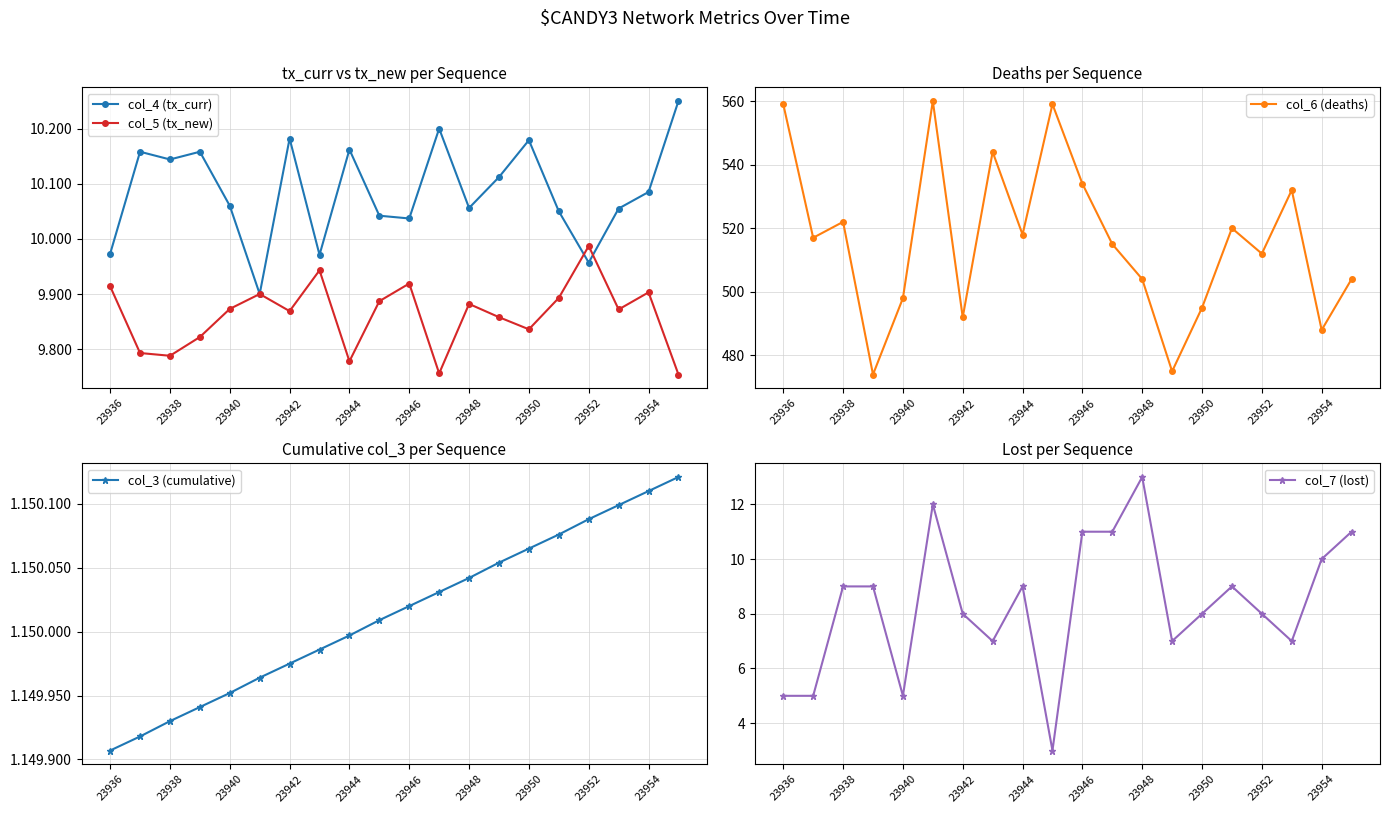

The col_6 (deaths) series shows 348 at 23948. True or false?

False